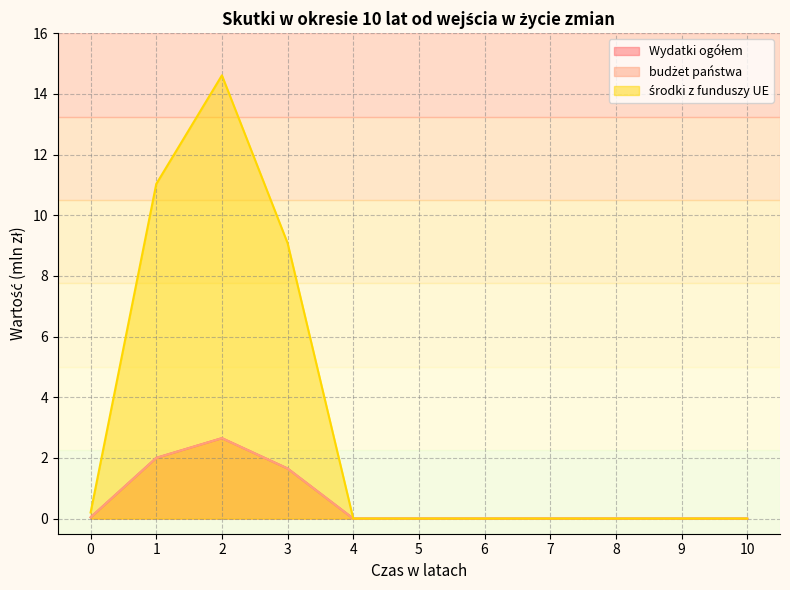

What is the difference between the maximum and minimum values in the Wydatki ogółem series?

2.6